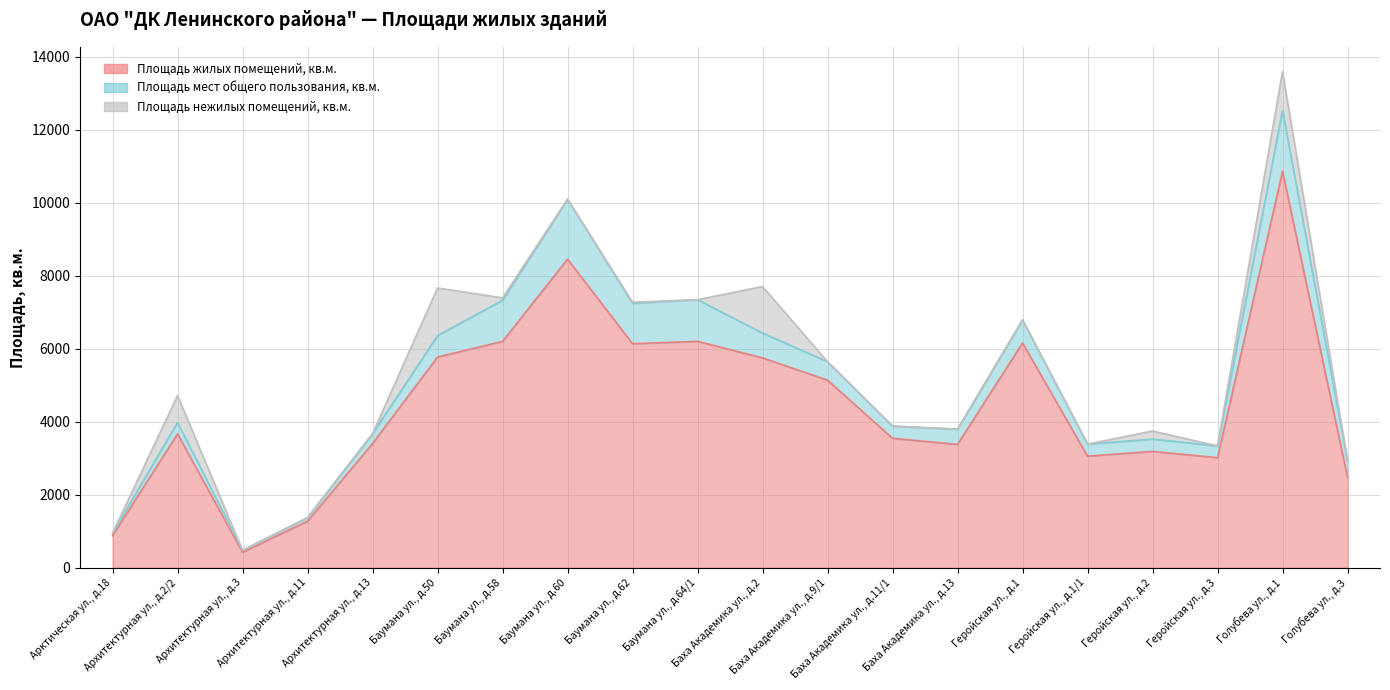

At which category is the sum across all series the highest?

Голубева ул., д.1